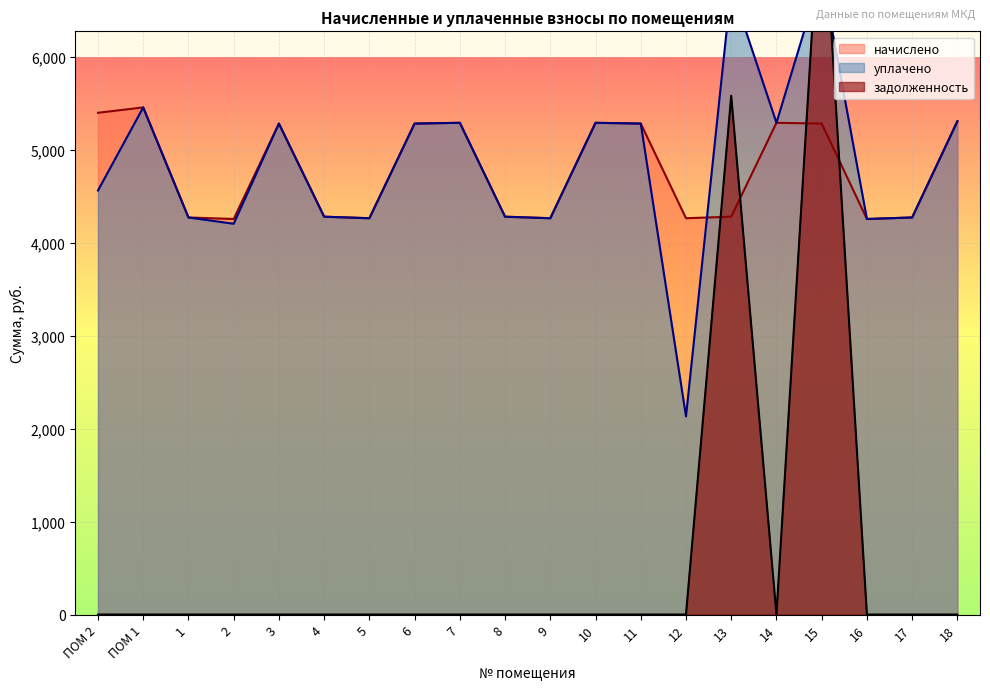

At how many categories does at least one series exceed 3367?

20